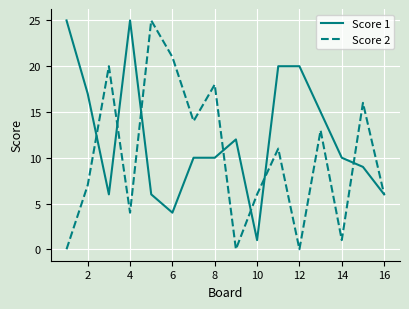

Rank the series by their average value, from highest to lowest.

Score 1, Score 2